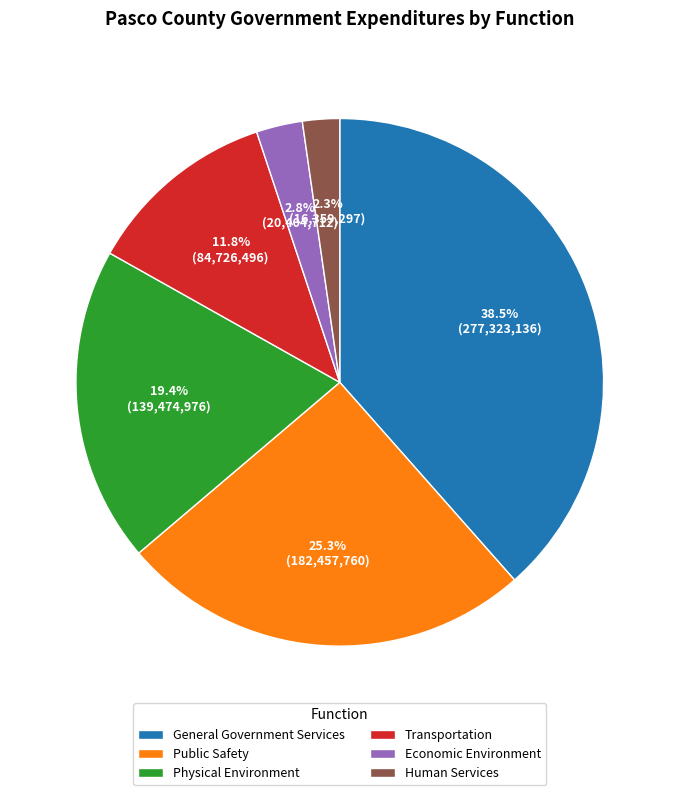

Which has a higher value, Economic Environment or Public Safety?

Public Safety